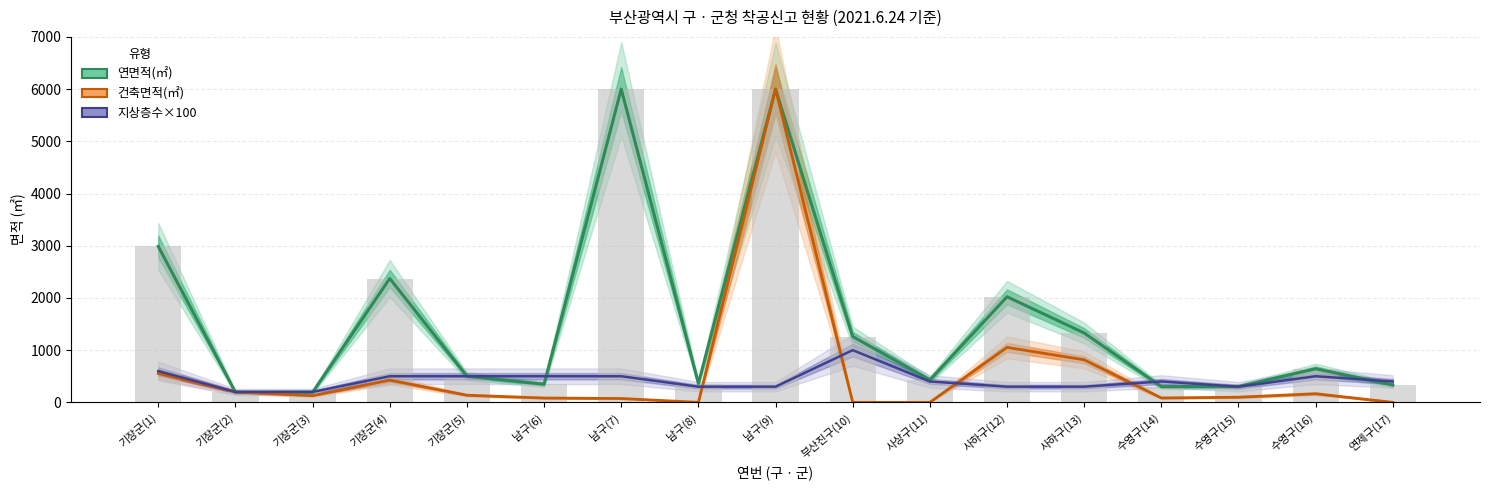

Which series has the largest total across all categories?

연면적(㎡)